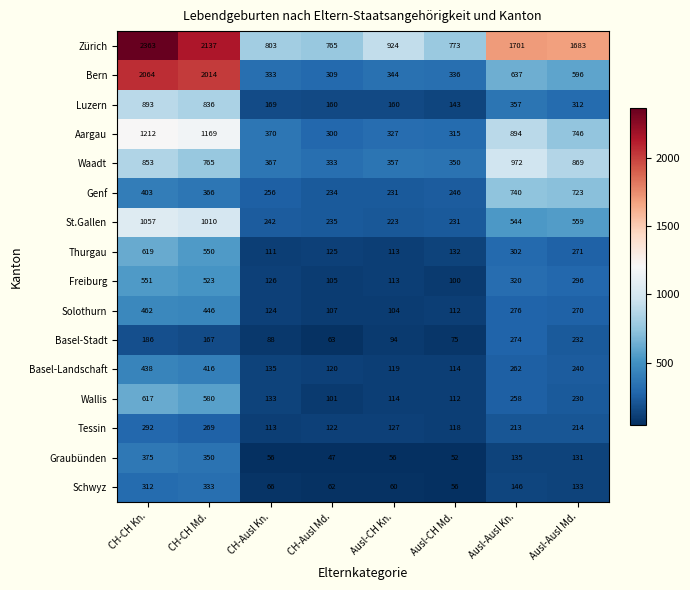

What is the total value across all series at CH-Ausl Md.?

3188